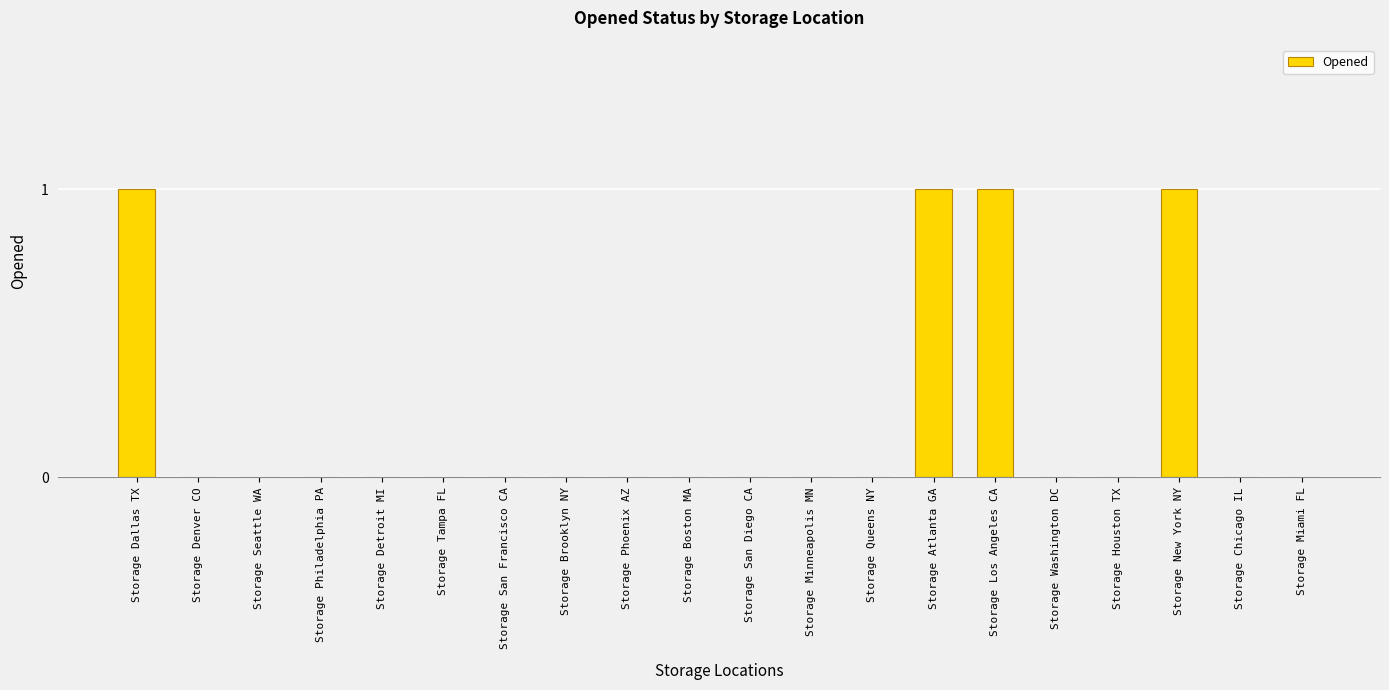

The value at Storage Los Angeles CA is 0. True or false?

False